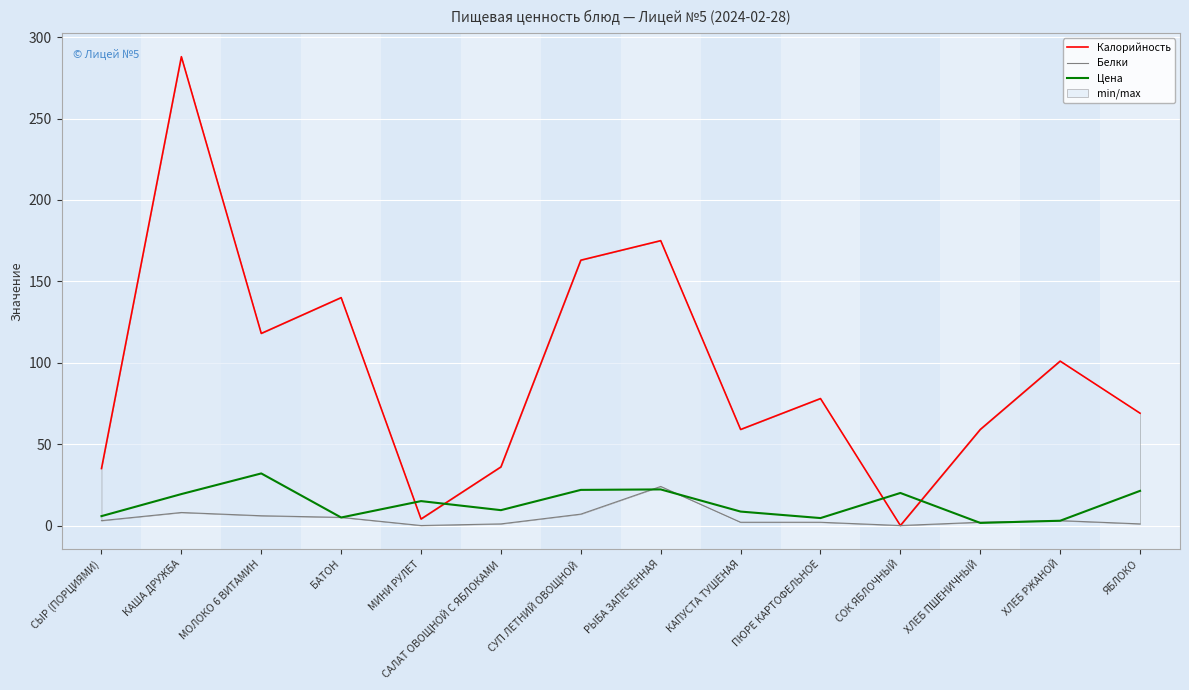

What is the greatest value displayed?

288.0